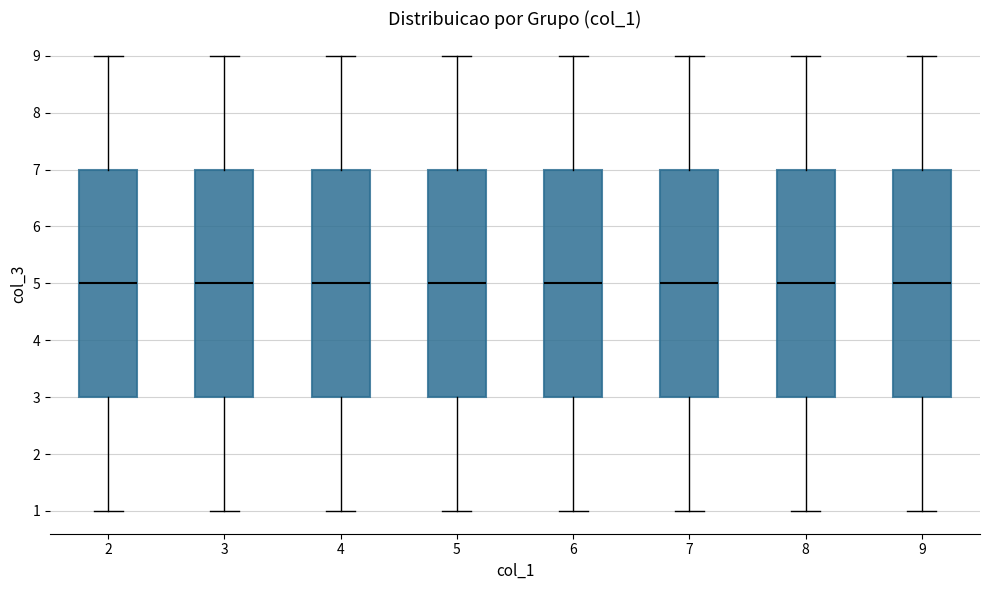

Where is the lower edge of the box at x = 9 on the y-axis? The values are not printed on the chart, so give them approximately, as read against the axis.

3